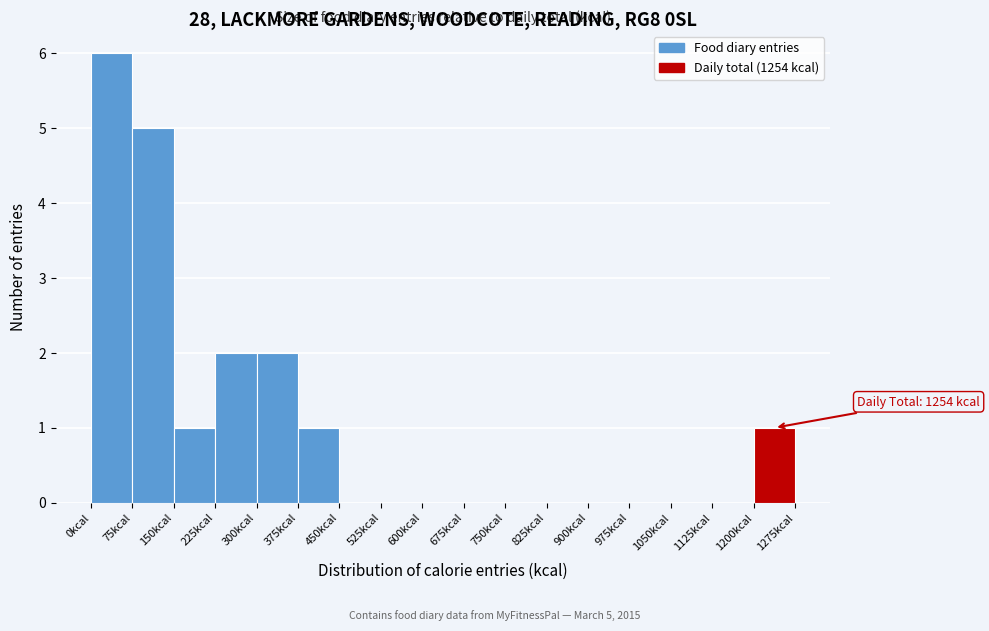

Which range on the x-axis has the tallest bar?

0 to 75